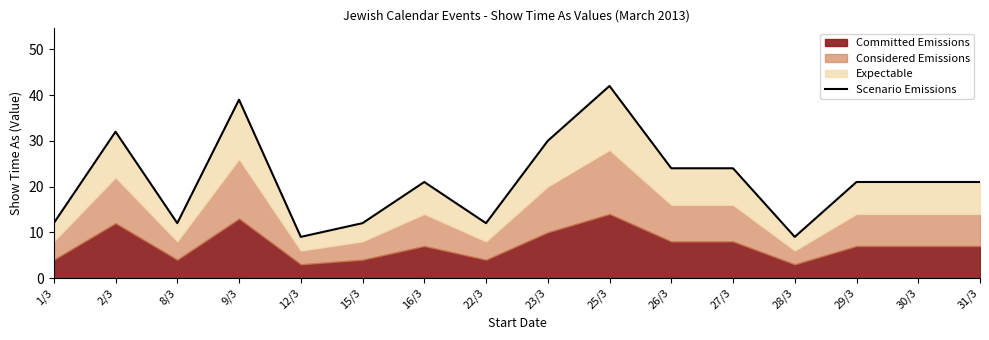

True or false: the data has more than 1 interior local peaks.

True